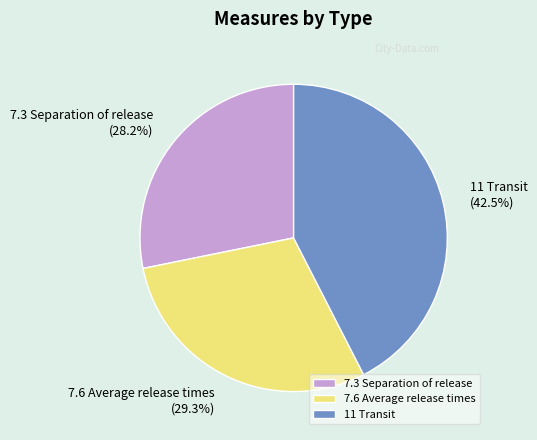

What portion of the pie excludes 7.3 Separation of release?

71.8%